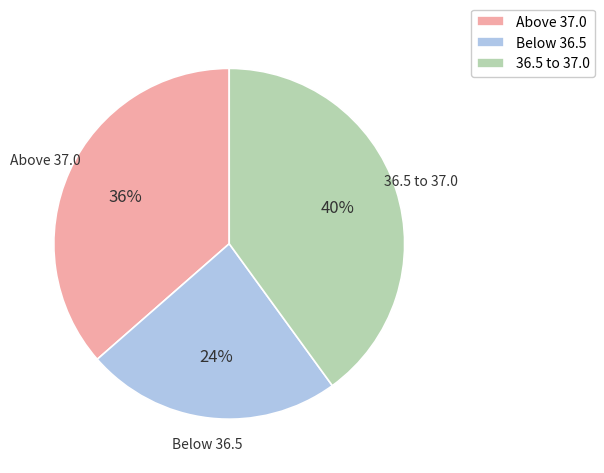

To the nearest percent, what percentage of the pie is 36.5 to 37.0?

40%